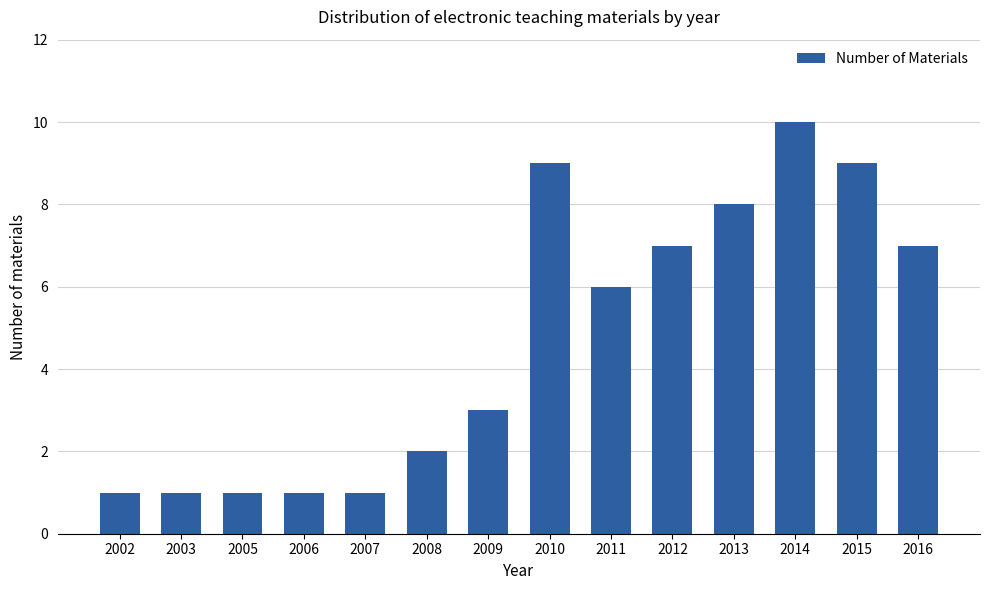

Which category has the highest value across all series?

2014